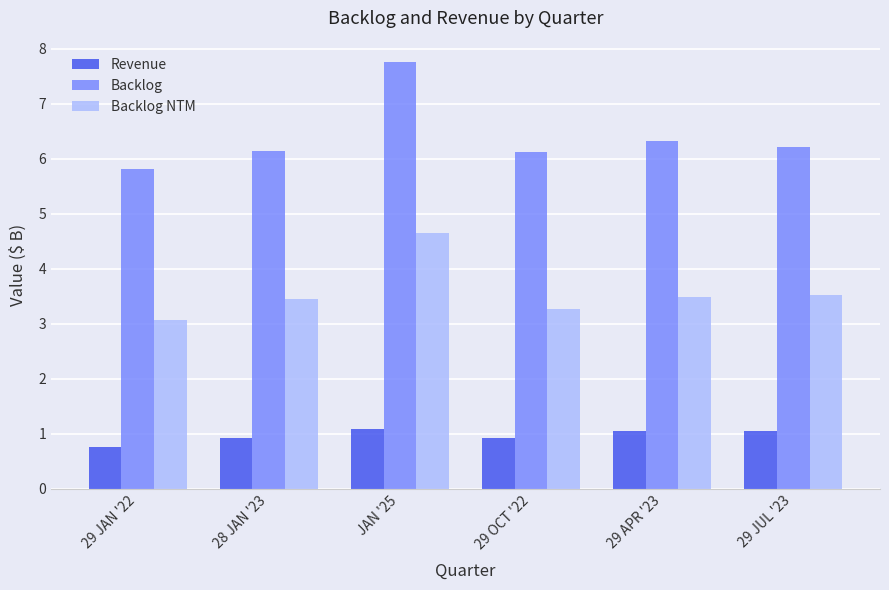

What is the difference between the maximum and second lowest values in the Backlog series?

1.6